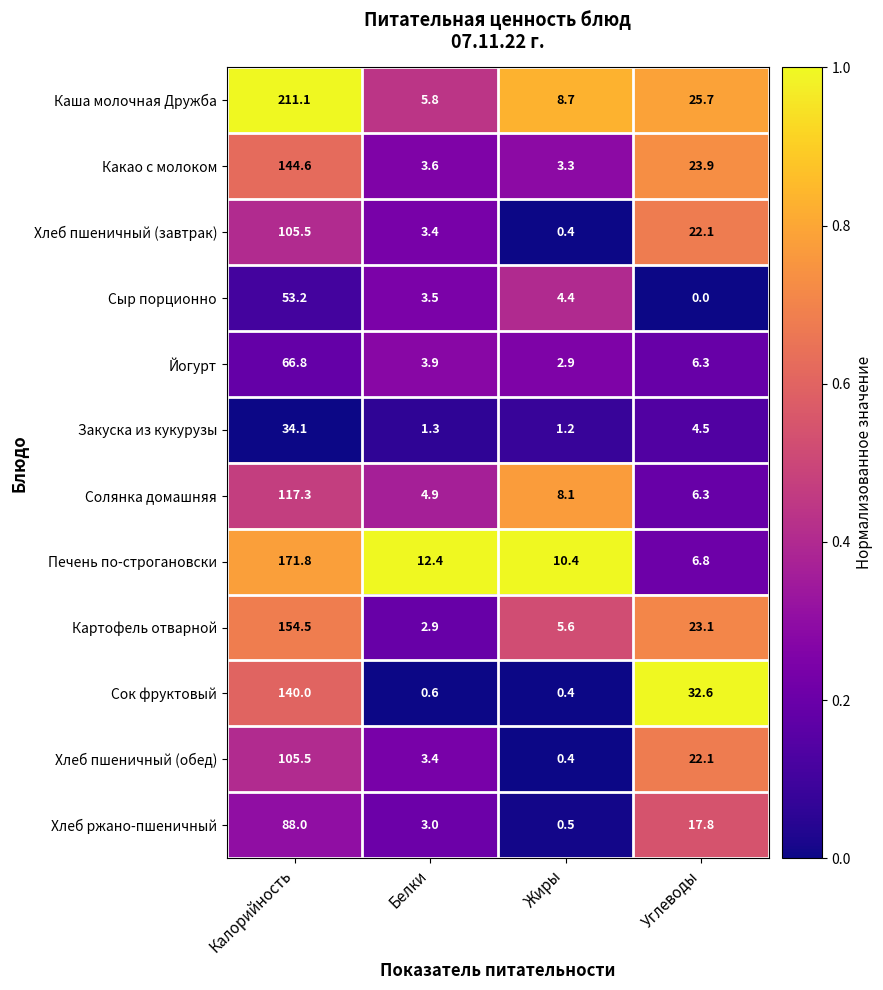

Is it true that Хлеб пшеничный (обед) equals 4.6 at Белки?

False